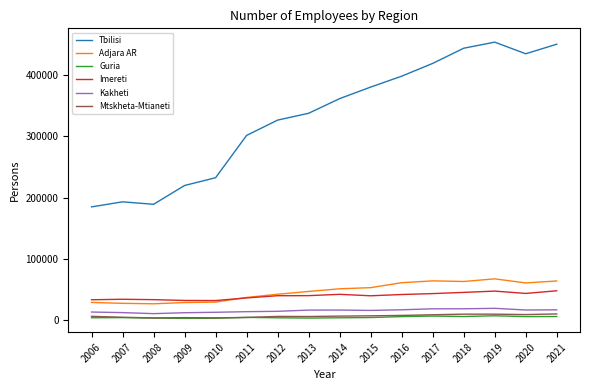

Which series changed the most between 2015 and 2019?

Tbilisi